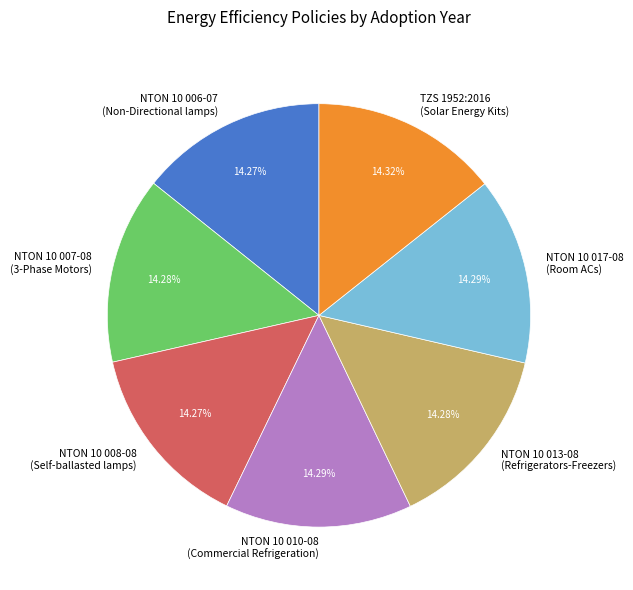

Do NTON 10 007-08 (3-Phase Motors) and NTON 10 017-08 (Room ACs) together represent more than half of the pie?

No